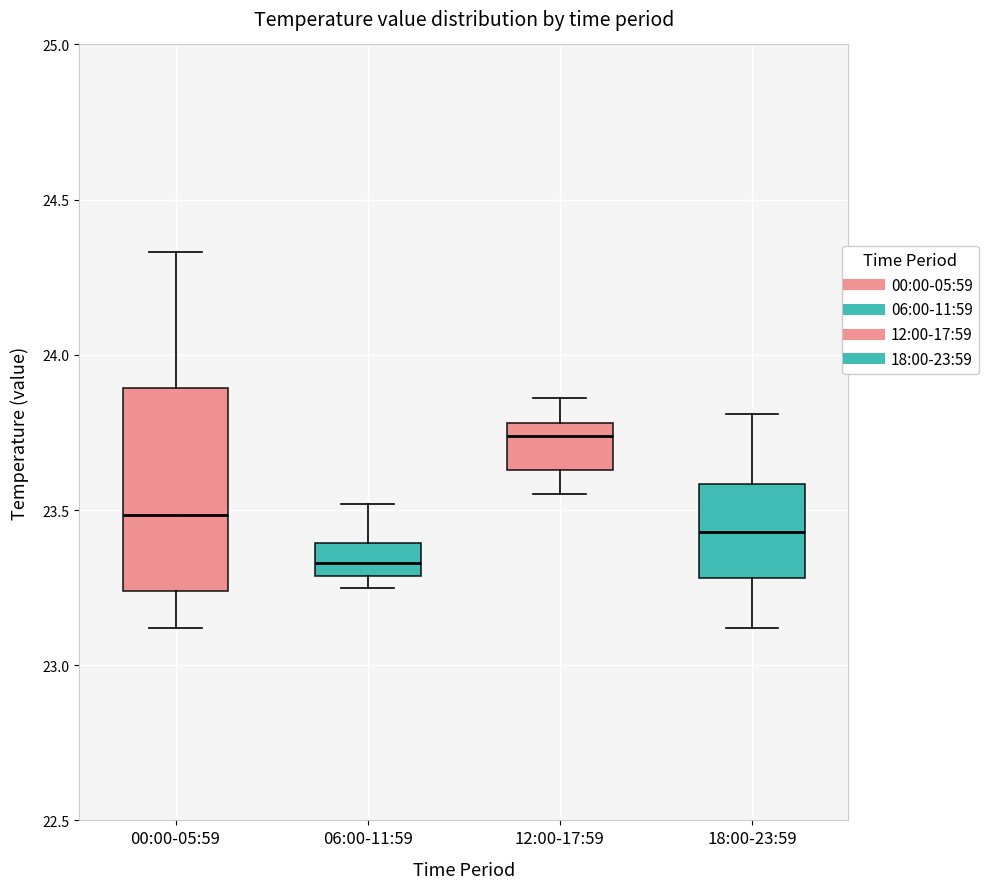

Where is the upper edge of the box for 18:00-23:59 on the y-axis? The values are not printed on the chart, so give them approximately, as read against the axis.

23.60